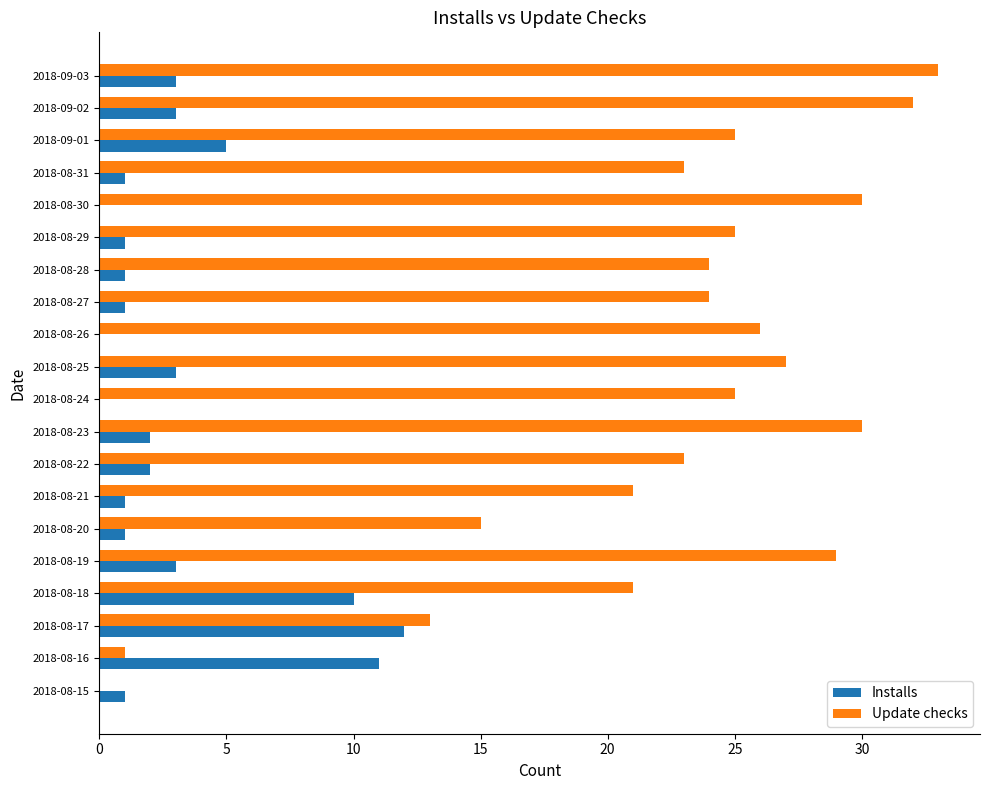

How many values in Update checks are above zero?

19